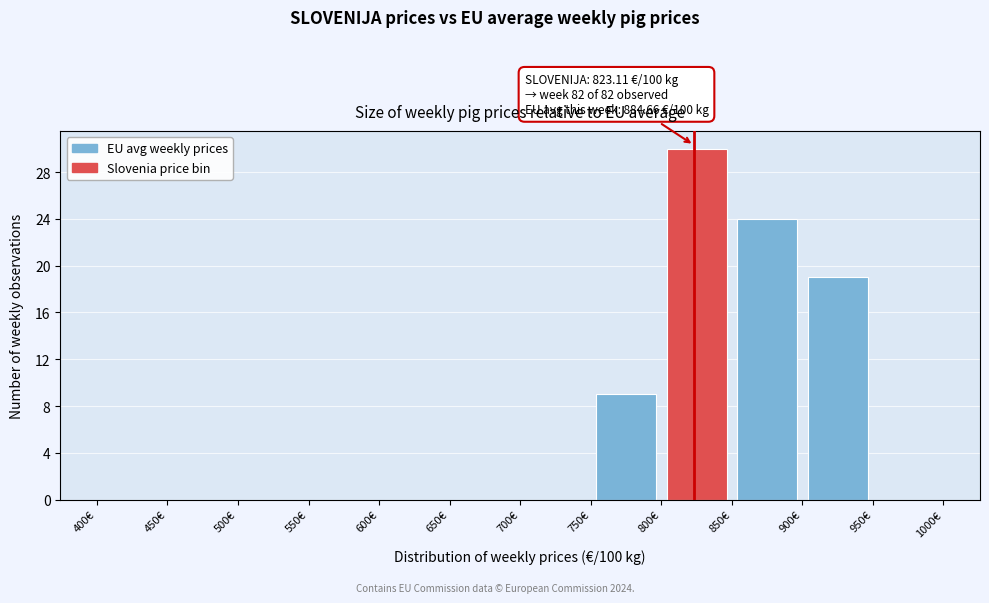

Over which range of the x-axis is the bar tallest?

800 to 850